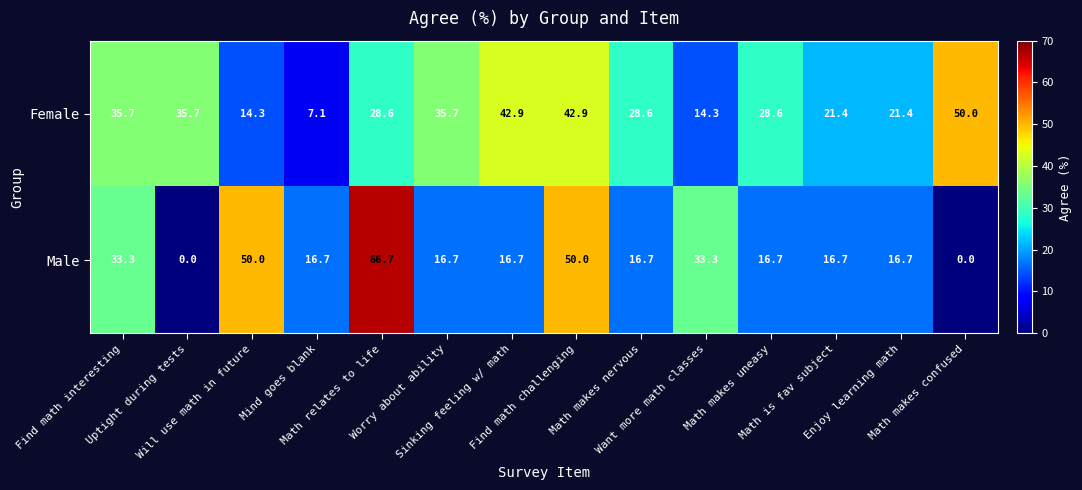

Count the number of categories in the chart.

14